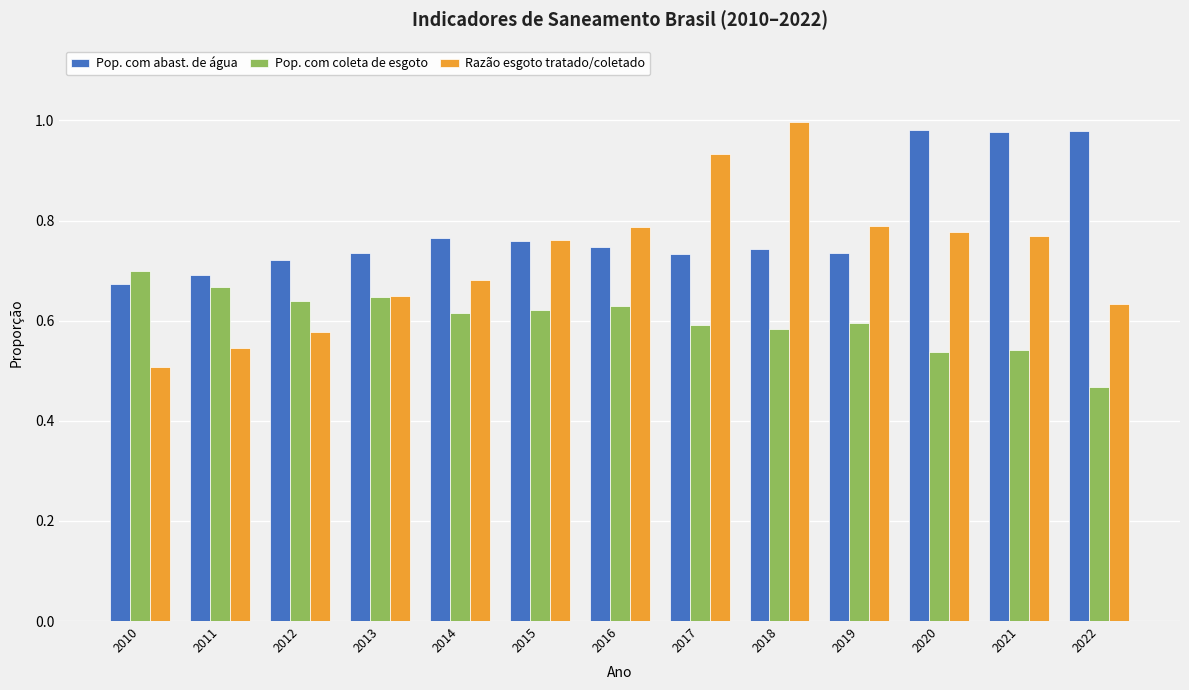

List the series in order of their overall mean, highest first.

Pop. com abast. de água, Razão esgoto tratado/coletado, Pop. com coleta de esgoto